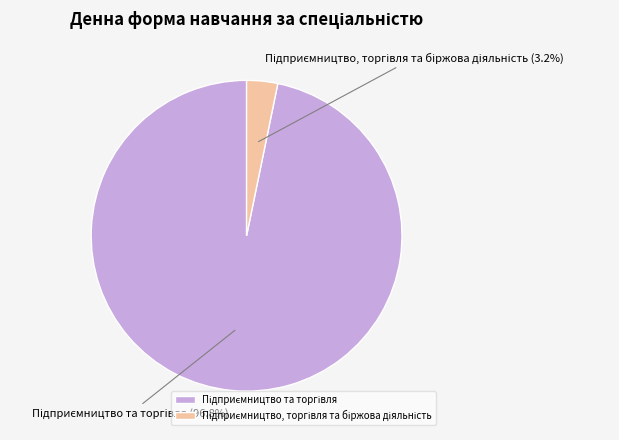

Is there any slice that represents more than half of the pie?

Yes